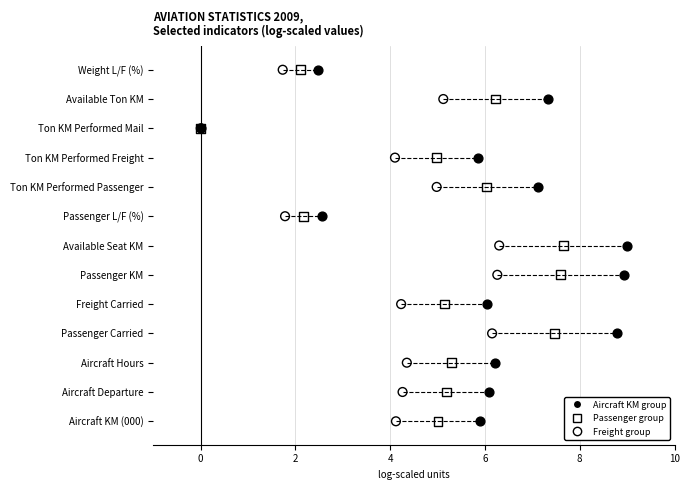

What are all the series names shown in the legend?

Aircraft KM group, Passenger group, Freight group